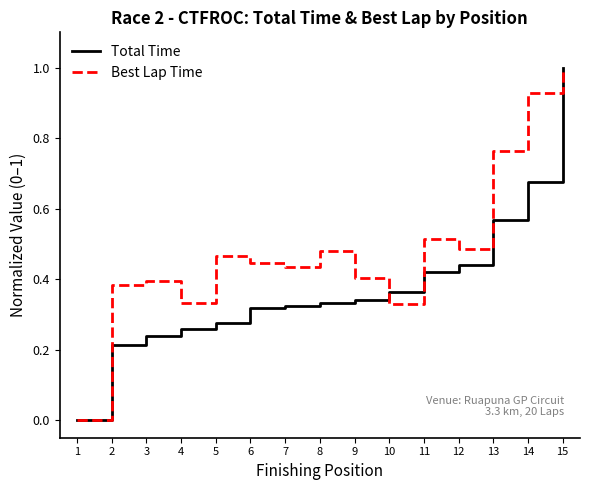

True or false: Best Lap Time and Total Time cross at least once.

True